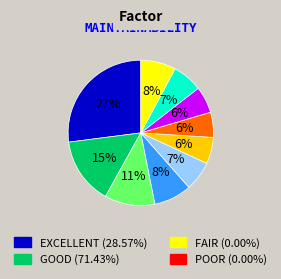

To the nearest percent, what is the difference between the largest and smallest slice percentages?

21%